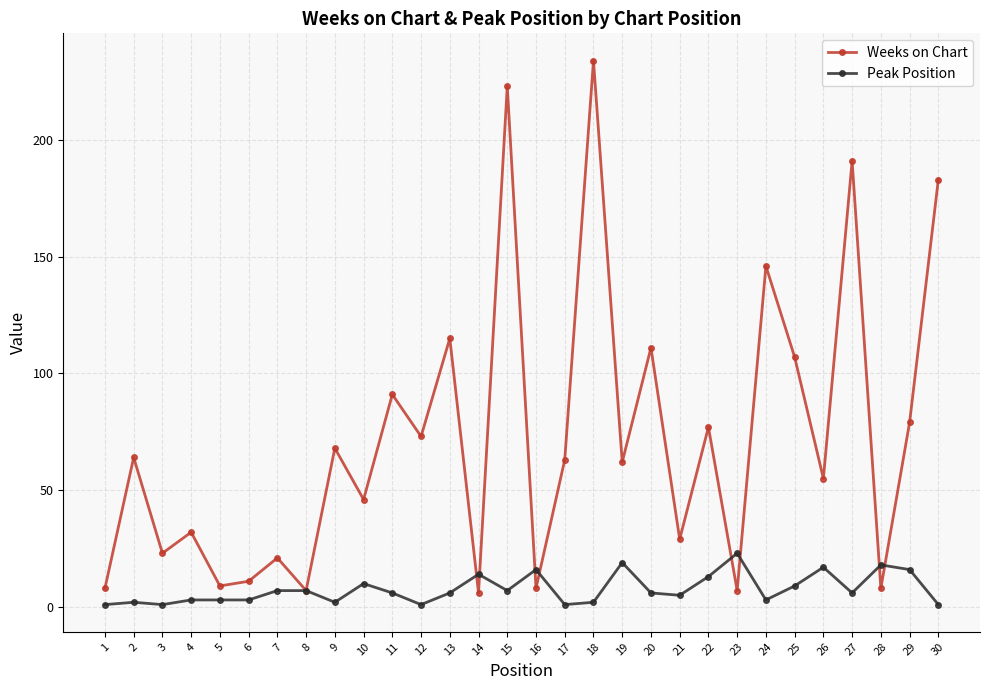

Count the number of categories in the chart.

30